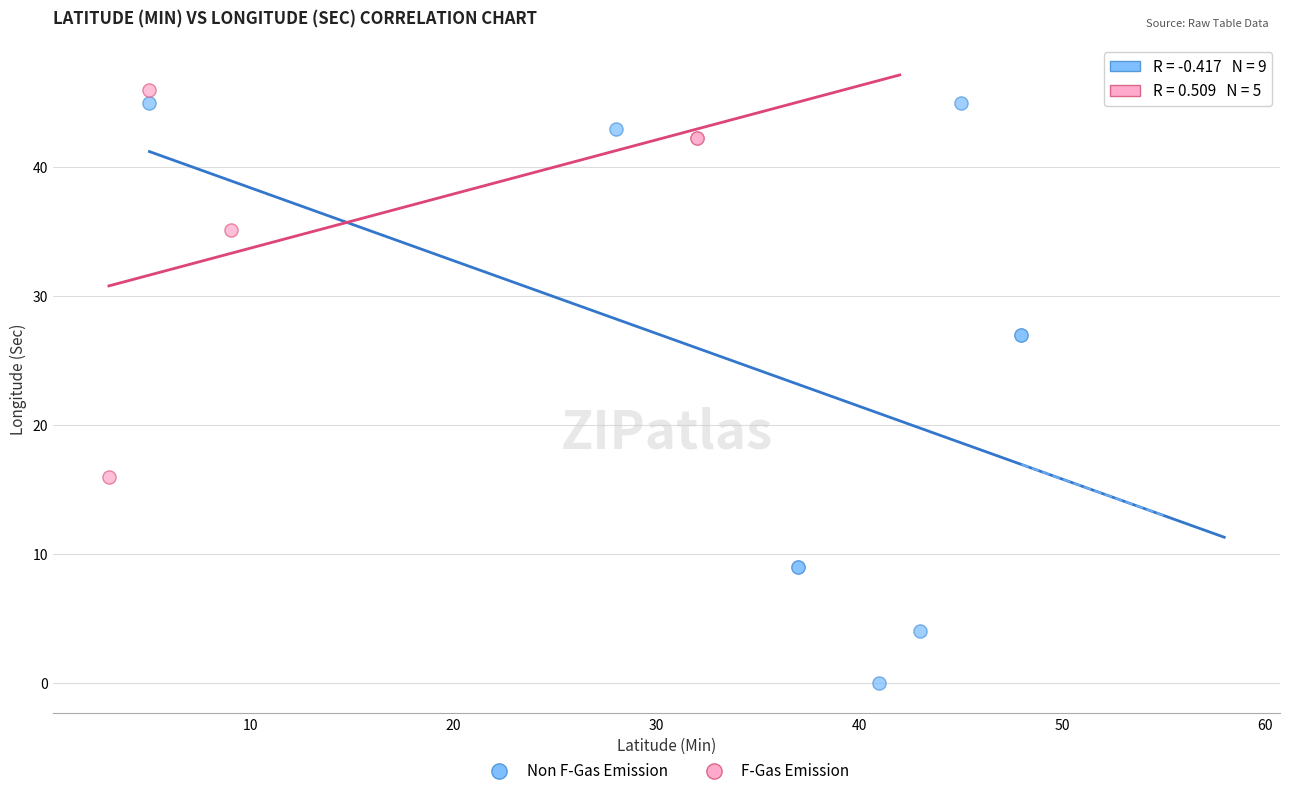

Which series has the largest Y range (max minus min)?

Non F-Gas Emission